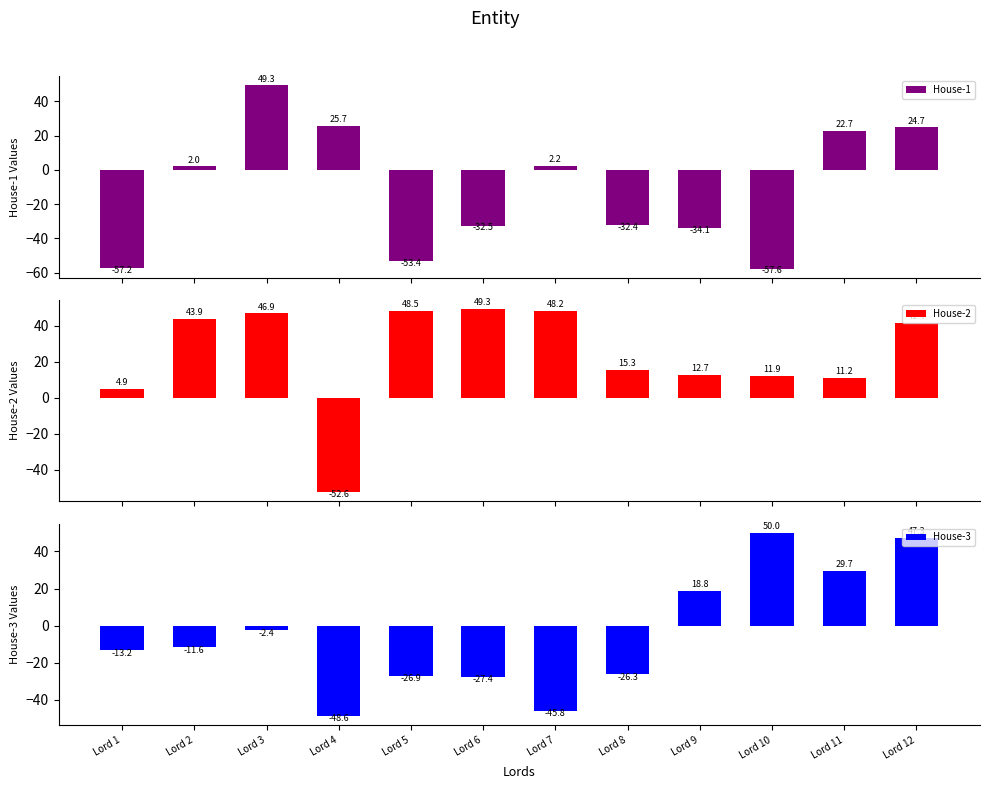

What value does the House-2 series have at Lord 7?

48.2